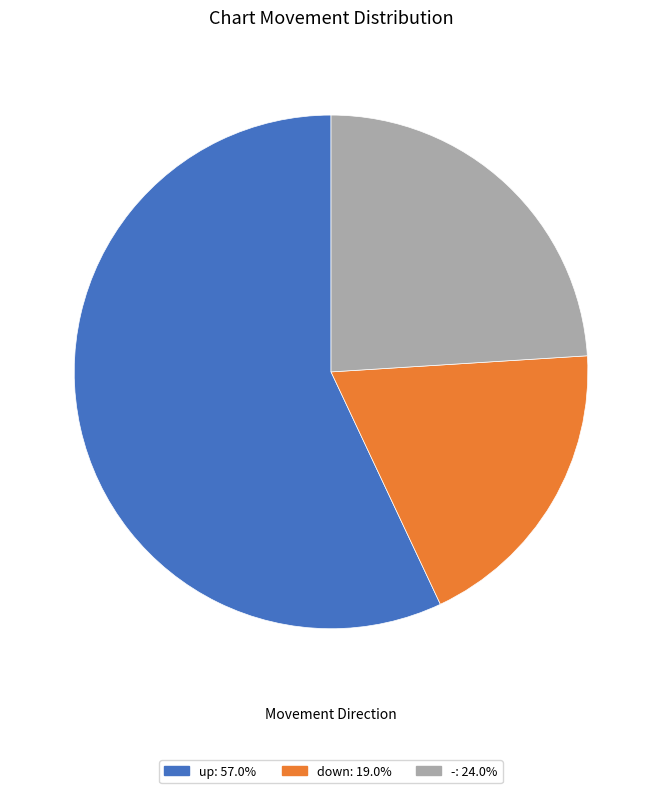

Combined, do up and down account for over 50%?

Yes